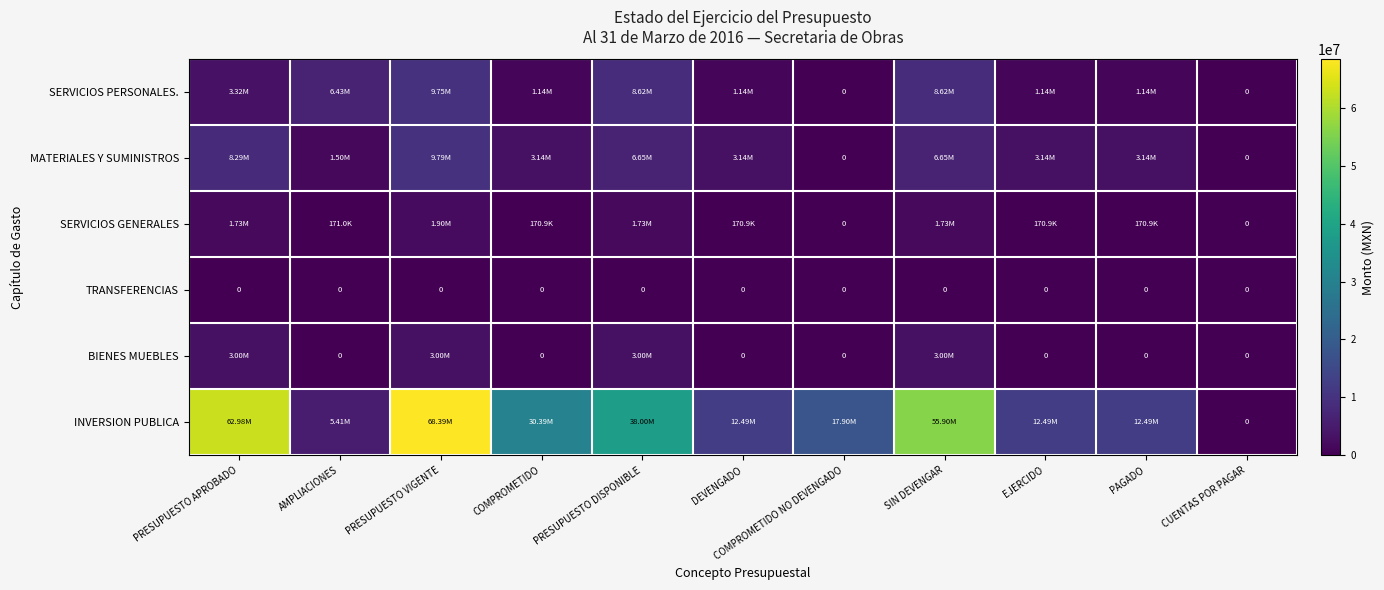

The value of INVERSION PUBLICA at EJERCIDO is 16251979.1. True or false?

False